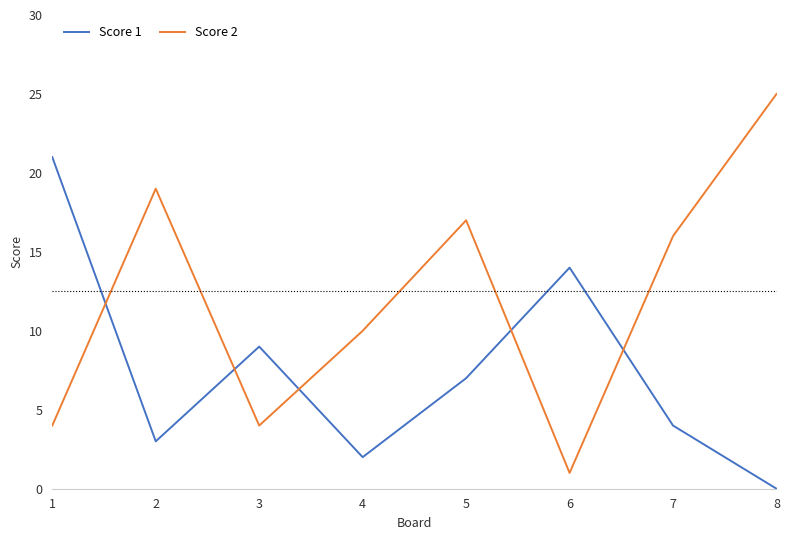

What are all the series names shown in the legend?

Score 1, Score 2